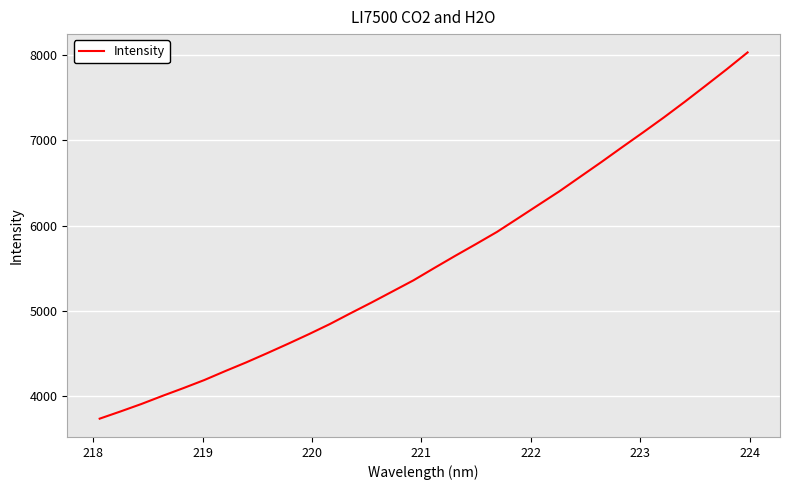

What is the greatest value displayed?

8035.5